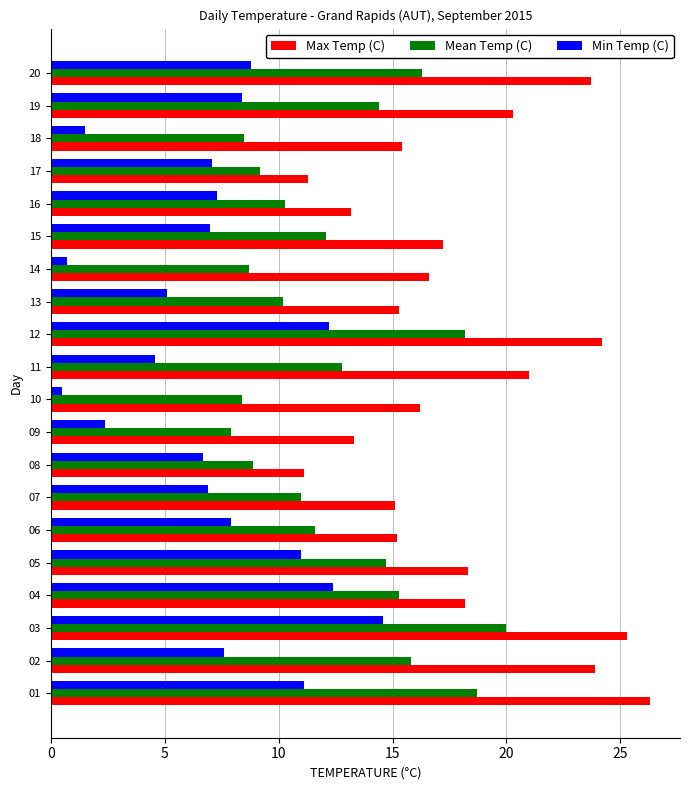

Where is Mean Temp (C) nearest to the value 13?

11